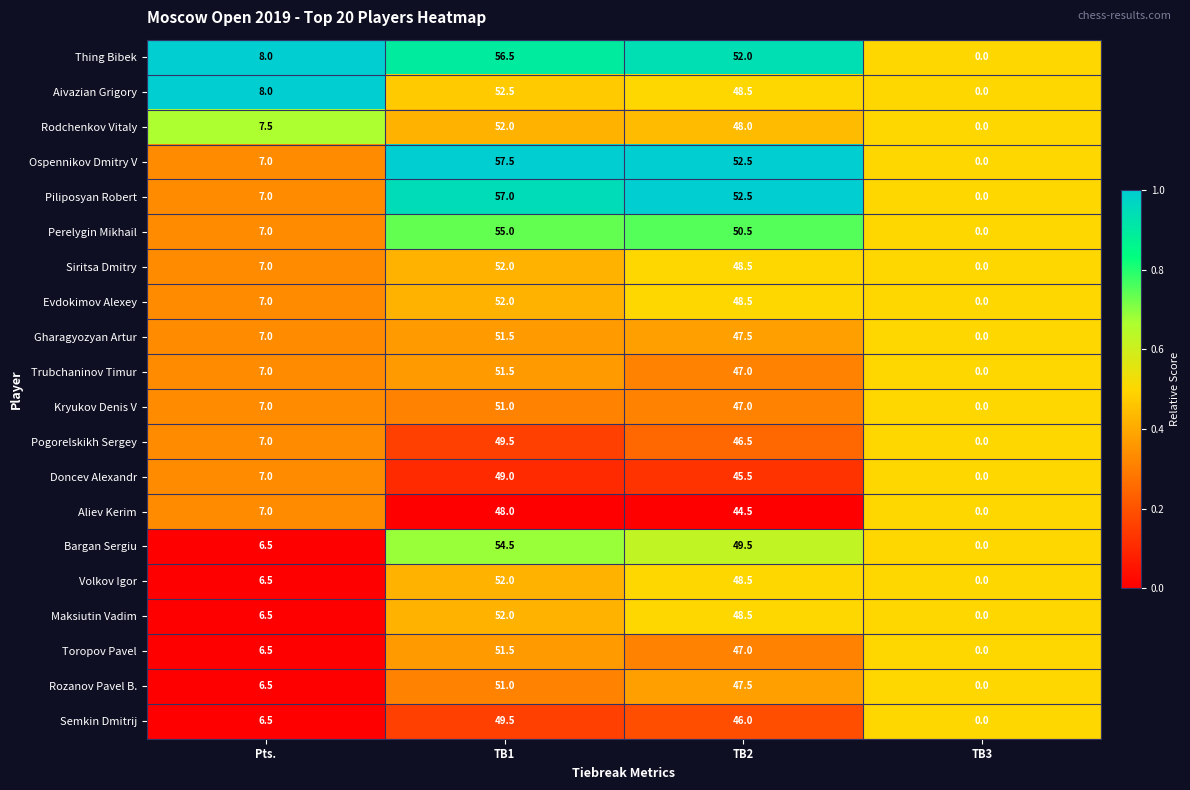

At which category is the sum across all series the highest?

TB1